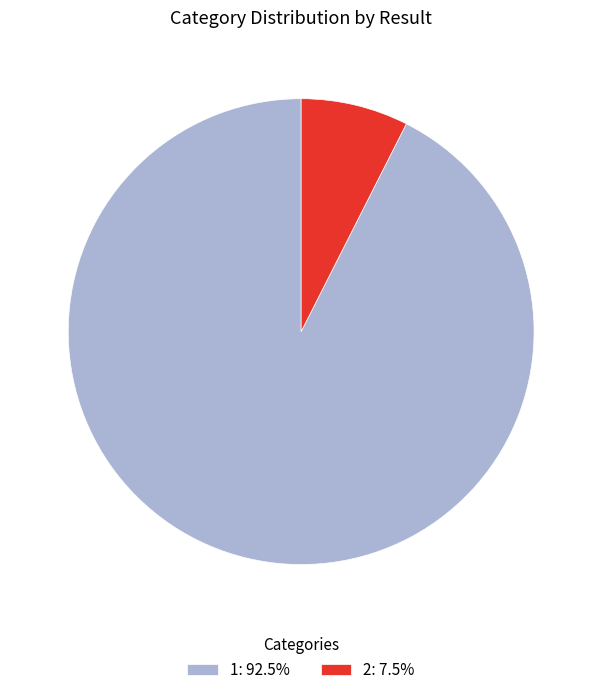

Count the number of slices in the pie.

2